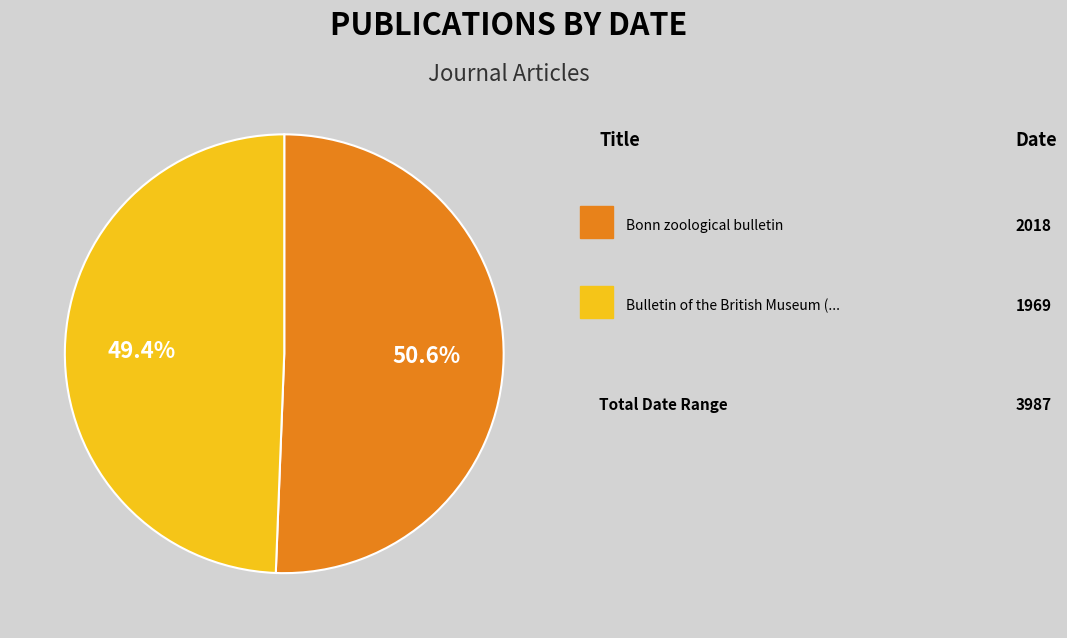

Is there any slice that represents more than half of the pie?

Yes